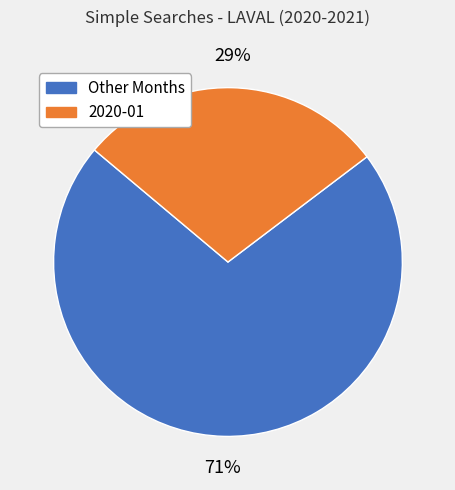

How many segments does this pie chart have?

2